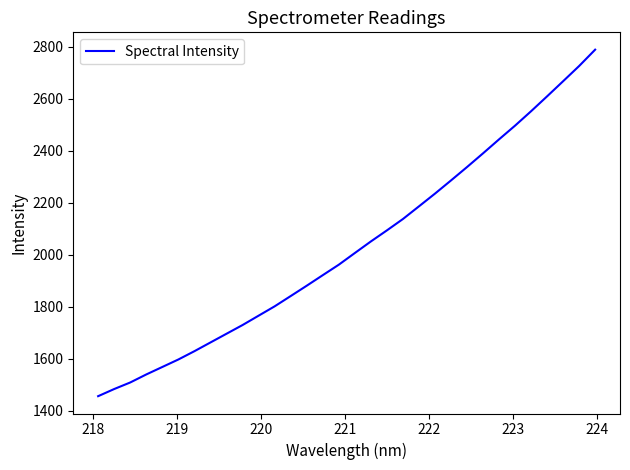

What is the maximum value shown in the chart?

2788.7